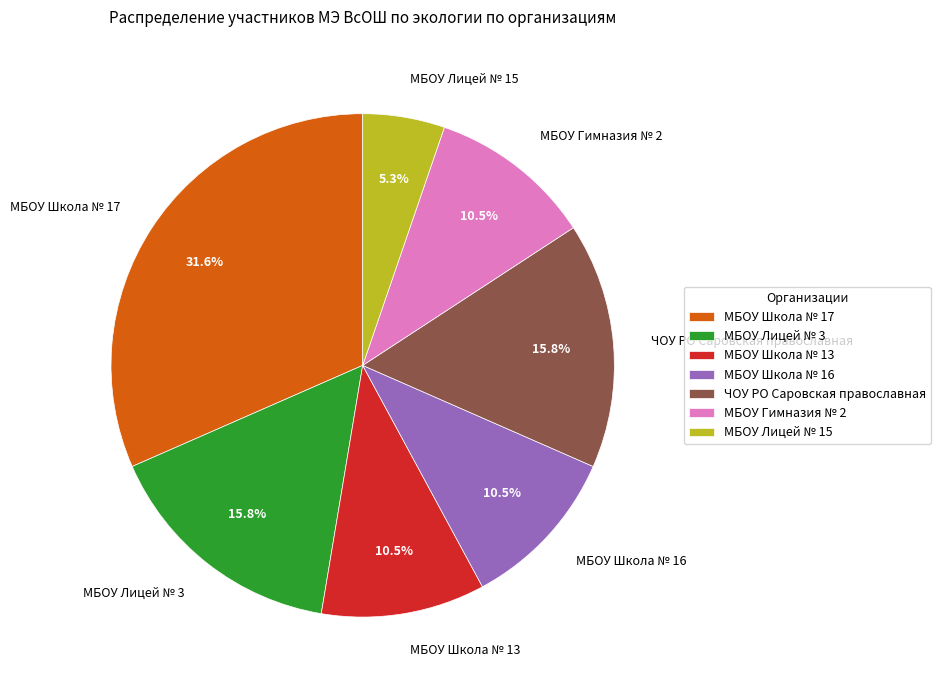

Does МБОУ Лицей № 15 represent more than half of the total?

No